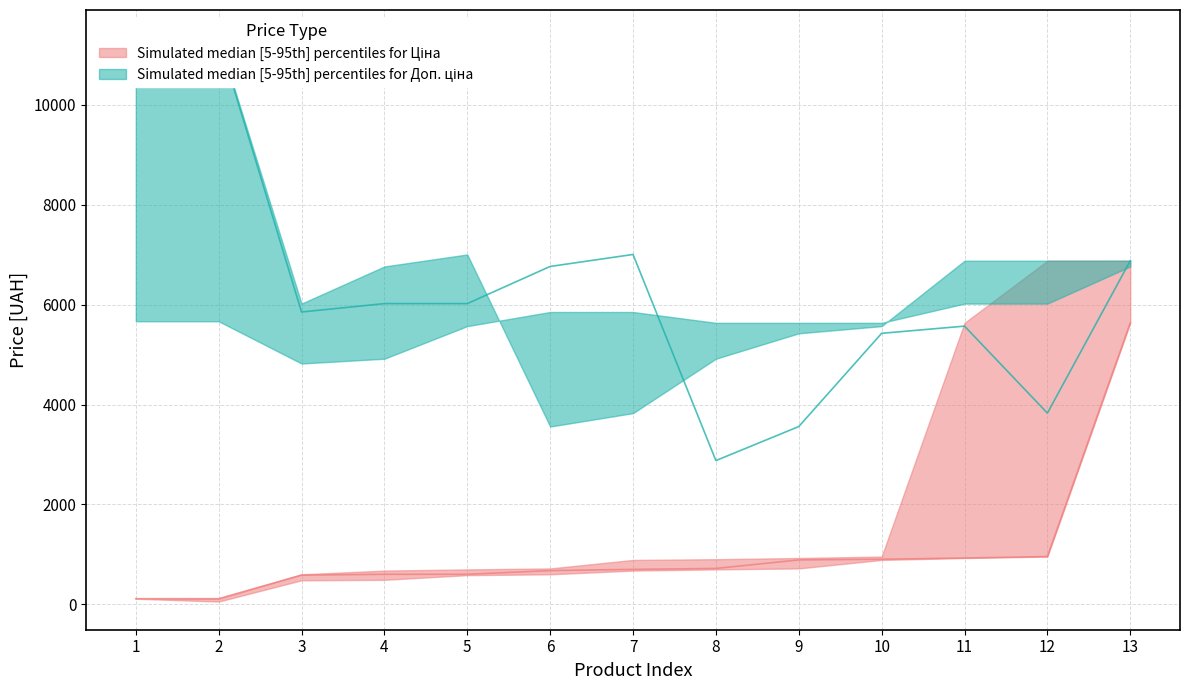

What is the total value across all series at 13?

38674.9